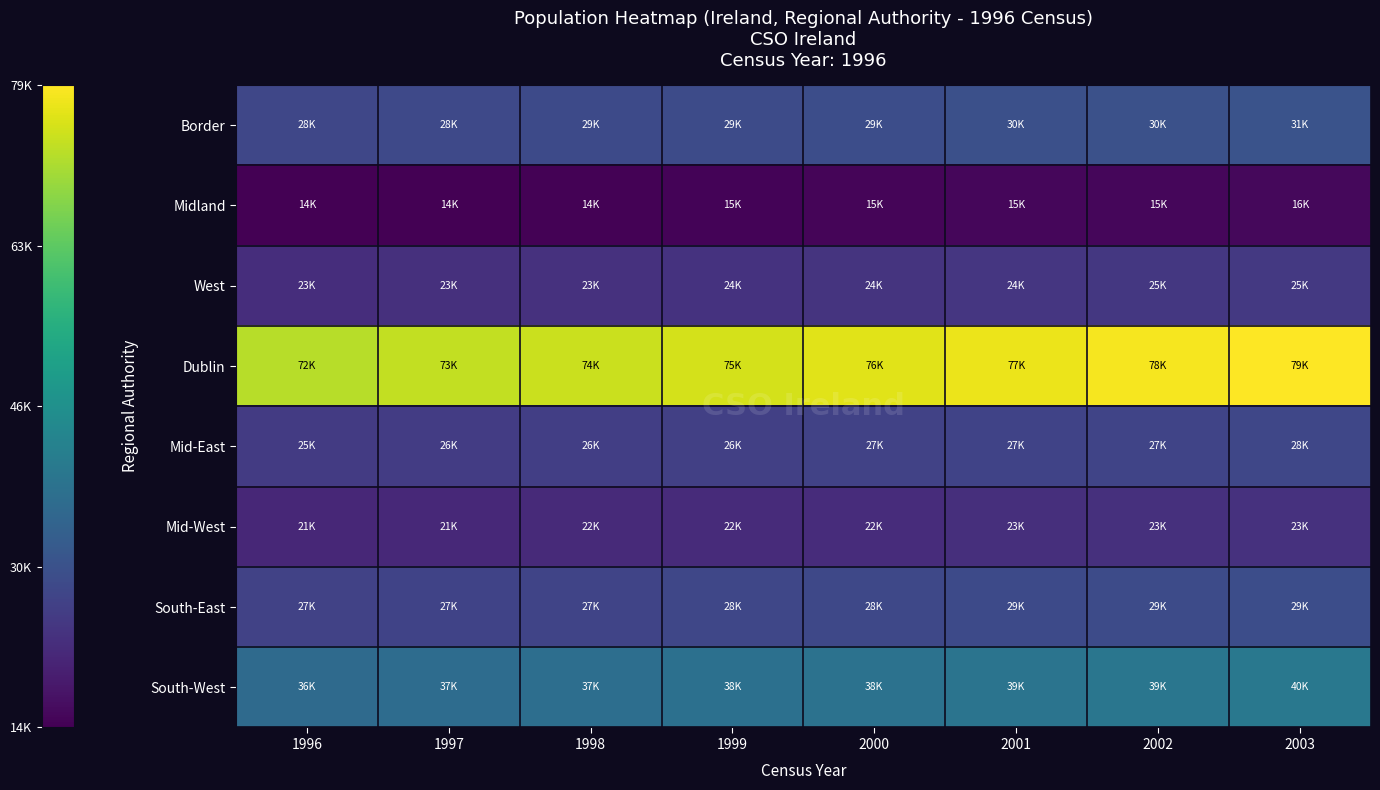

Which series has the largest total across all categories?

Dublin